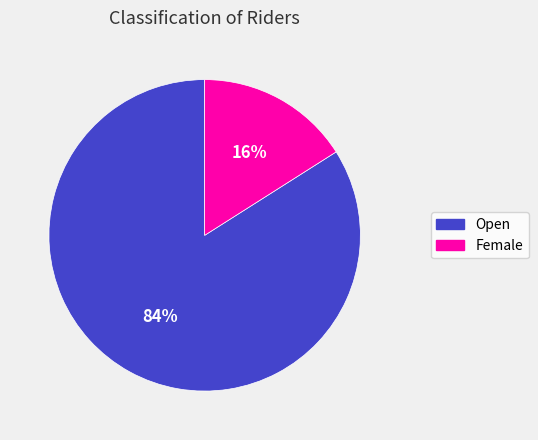

Which slice is the smallest?

Female